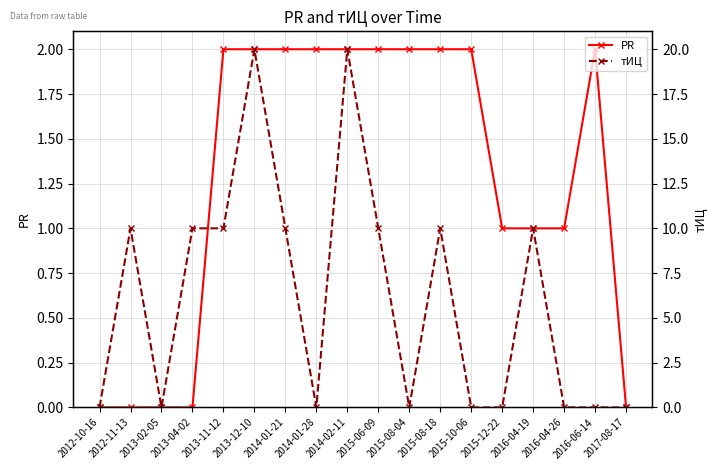

What is the total value across all series at 2014-02-11?

22